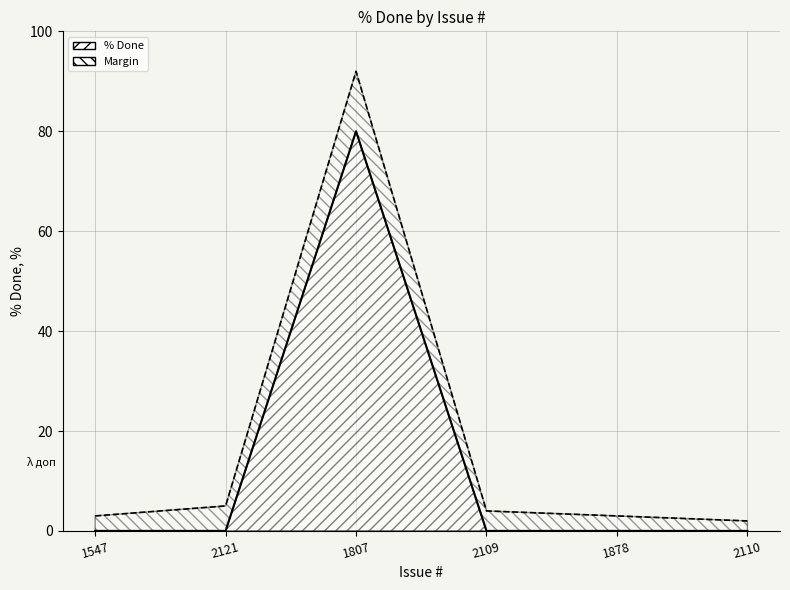

True or false: there are more than 2 points higher than both neighbors.

False